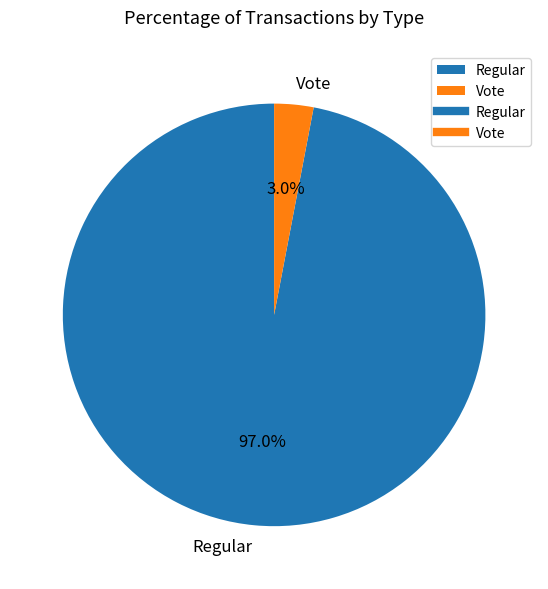

Between Vote and Regular, which is larger?

Regular